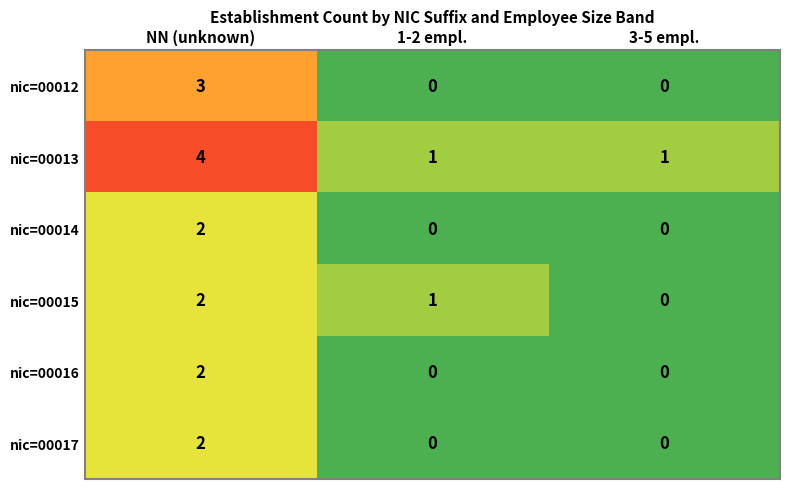

Is it true that nic=00012 equals 0 at 3-5 empl.?

True